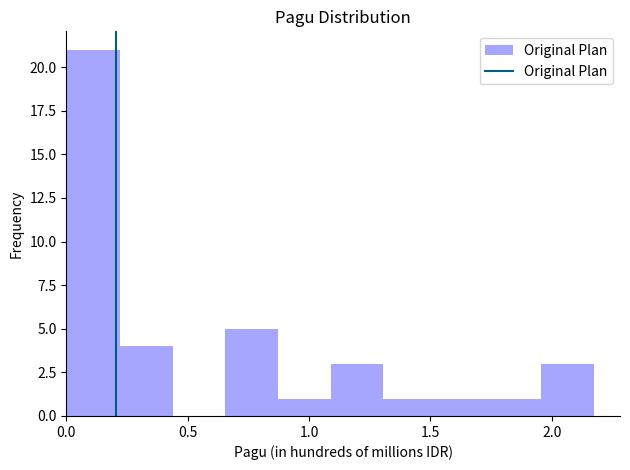

Over which range of the x-axis is the bar tallest?

0.00 to 0.20